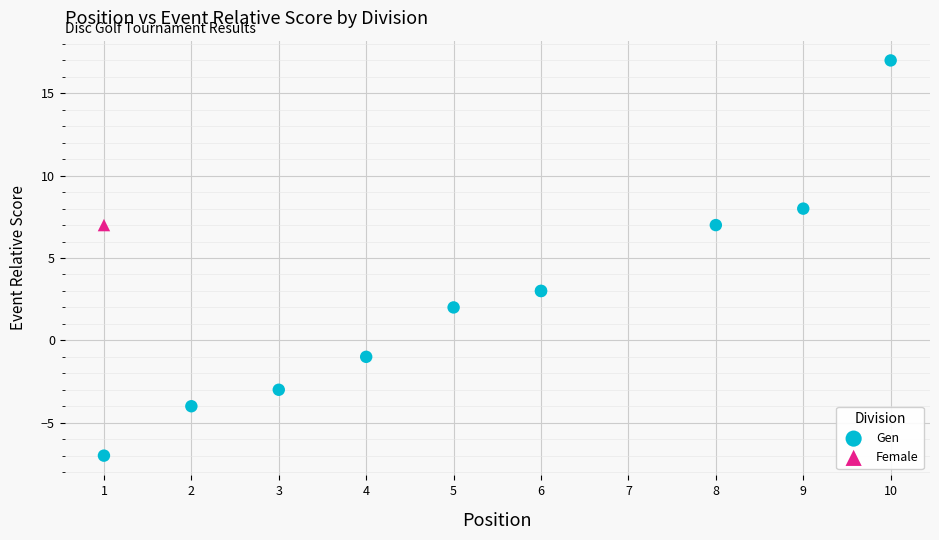

What are all the series names shown in the legend?

Gen, Female